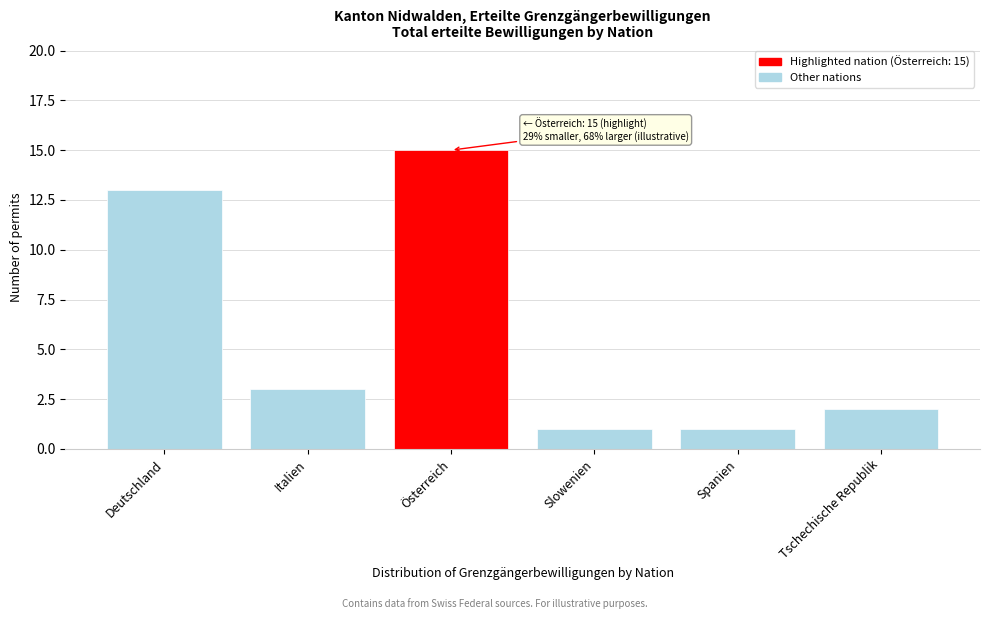

Reading right to left, list all the values displayed in this chart.

Tschechische Republik=2	Spanien=1	Slowenien=1	Österreich=15	Italien=3	Deutschland=13